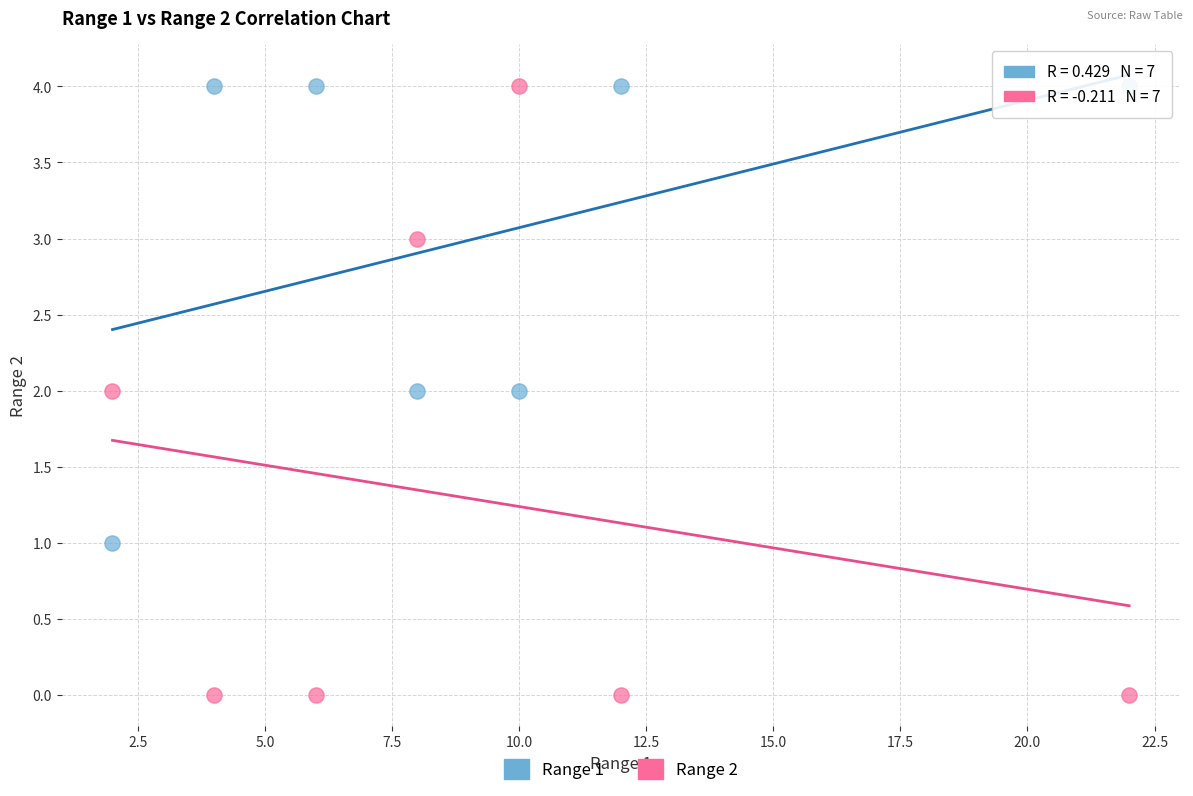

Which series contains the lowest Y value?

Range 2